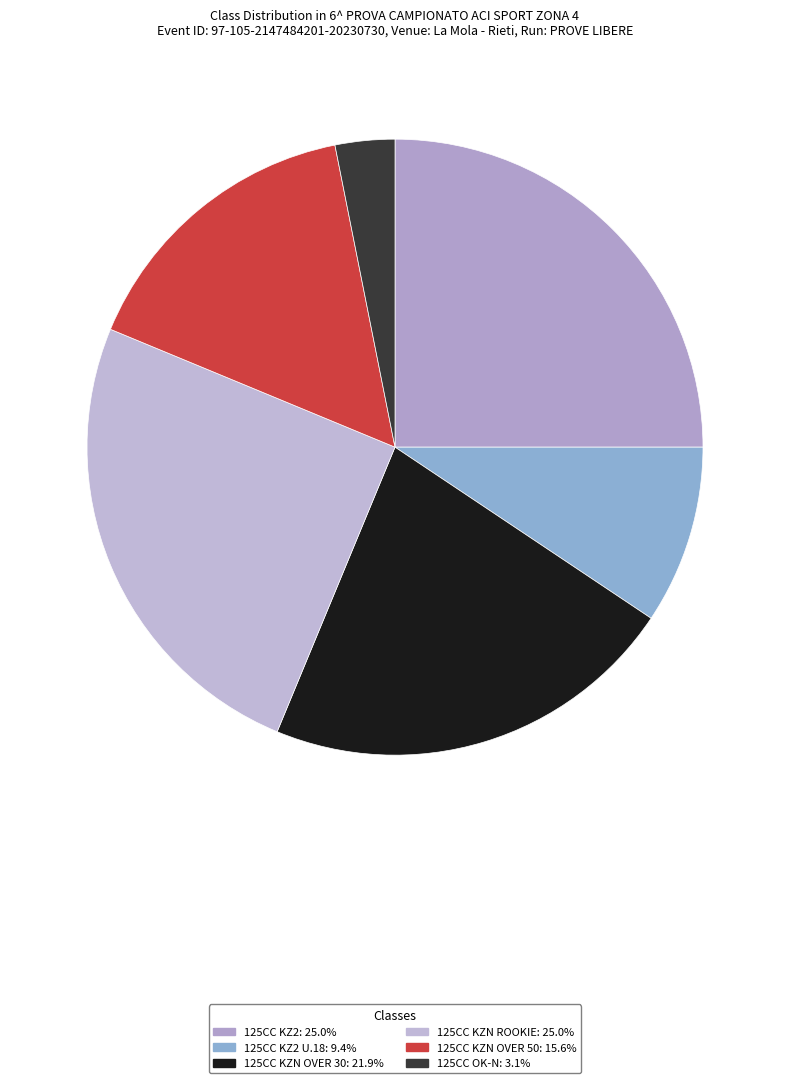

Rank the categories by value from lowest to highest.

125CC OK-N, 125CC KZ2 U.18, 125CC KZN OVER 50, 125CC KZN OVER 30, 125CC KZ2, 125CC KZN ROOKIE